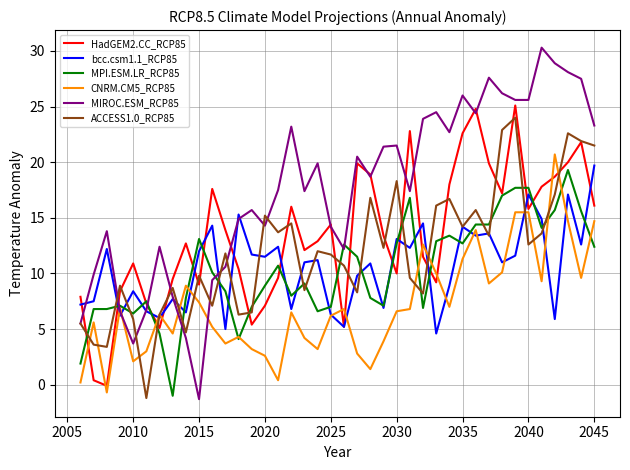

True or false: MPI.ESM.LR_RCP85 and MIROC.ESM_RCP85 cross at least once.

True